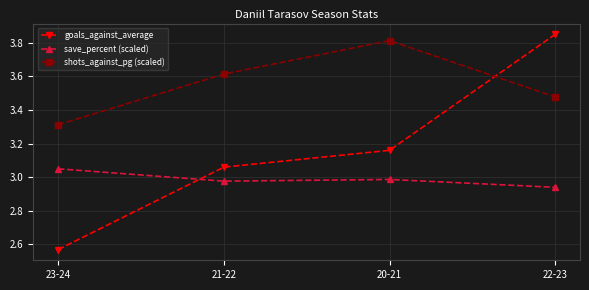

True or false: shots_against_pg (scaled) and goals_against_average cross at least once.

True